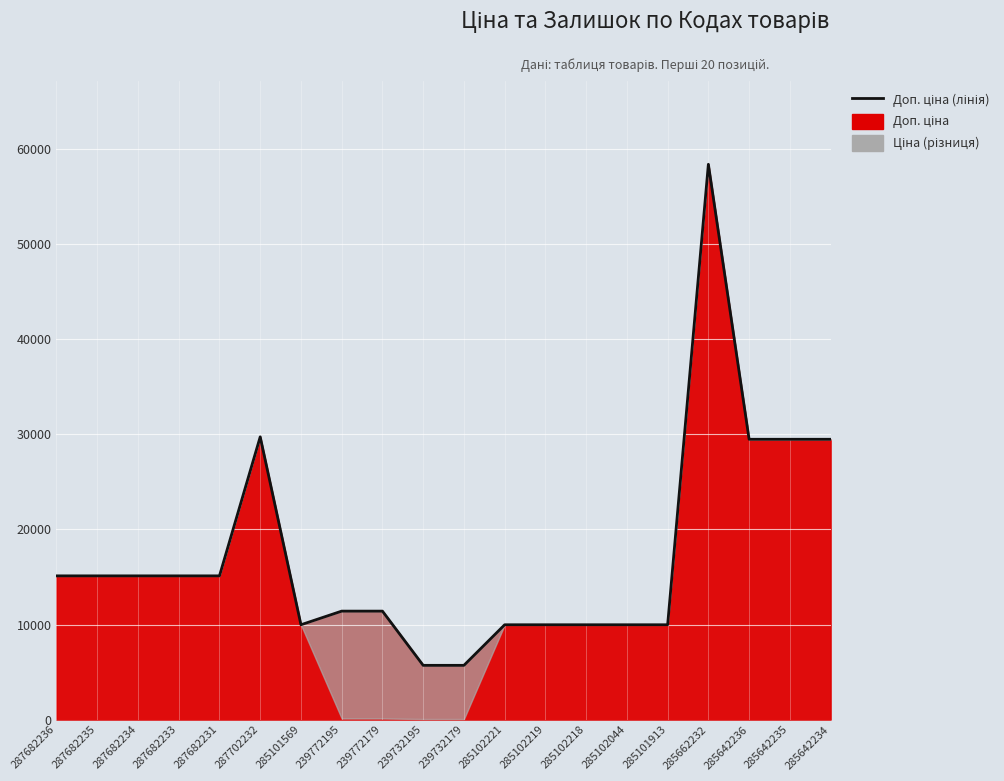

How many categories are shown in the chart?

20